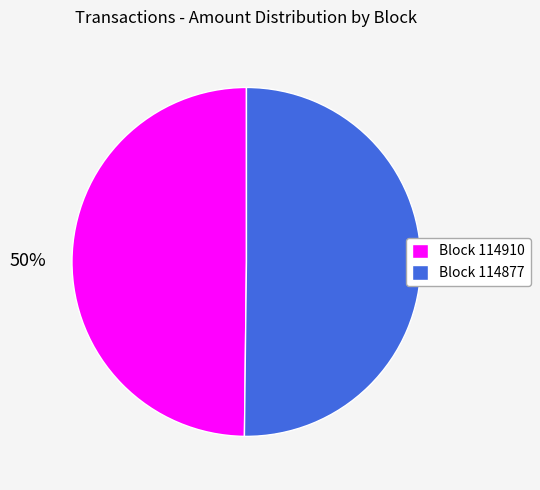

To the nearest percent, what portion does Block 114877 represent?

50%